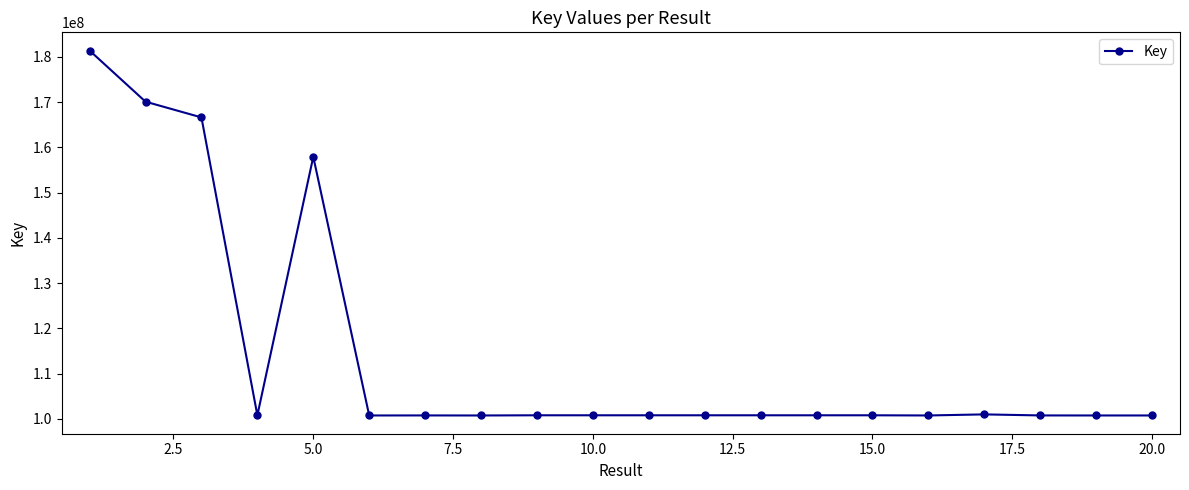

How many data points are less than 100763085?

10